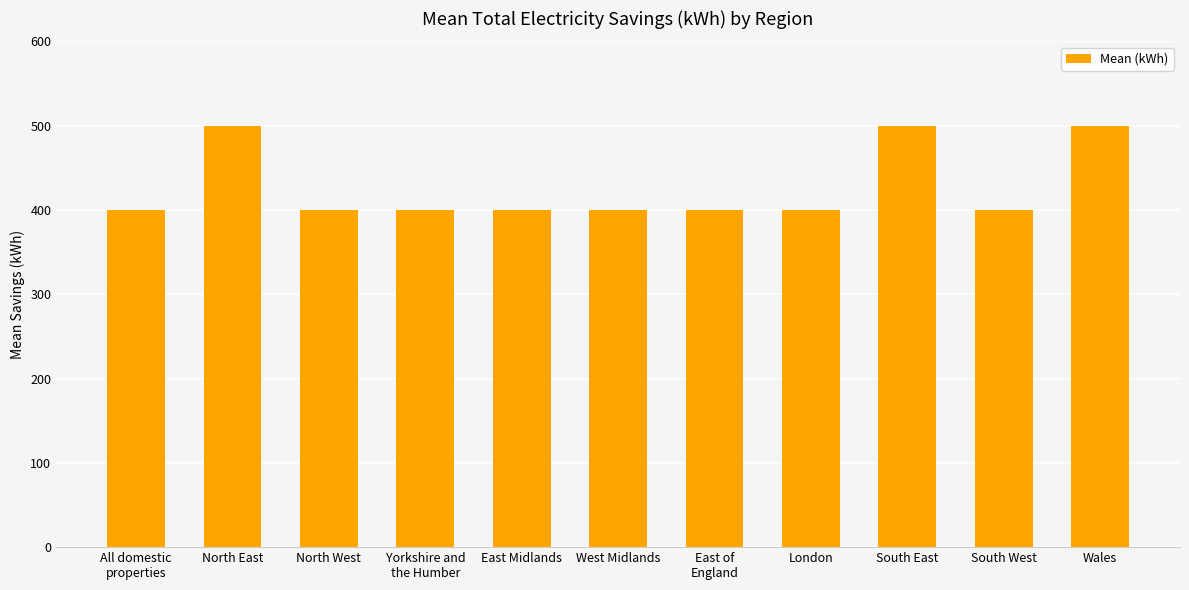

Reading right to left, transcribe all the data shown in this chart.

Wales=500	South West=400	South East=500	London=400	East of
England=400	West Midlands=400	East Midlands=400	Yorkshire and
the Humber=400	North West=400	North East=500	All domestic
properties=400